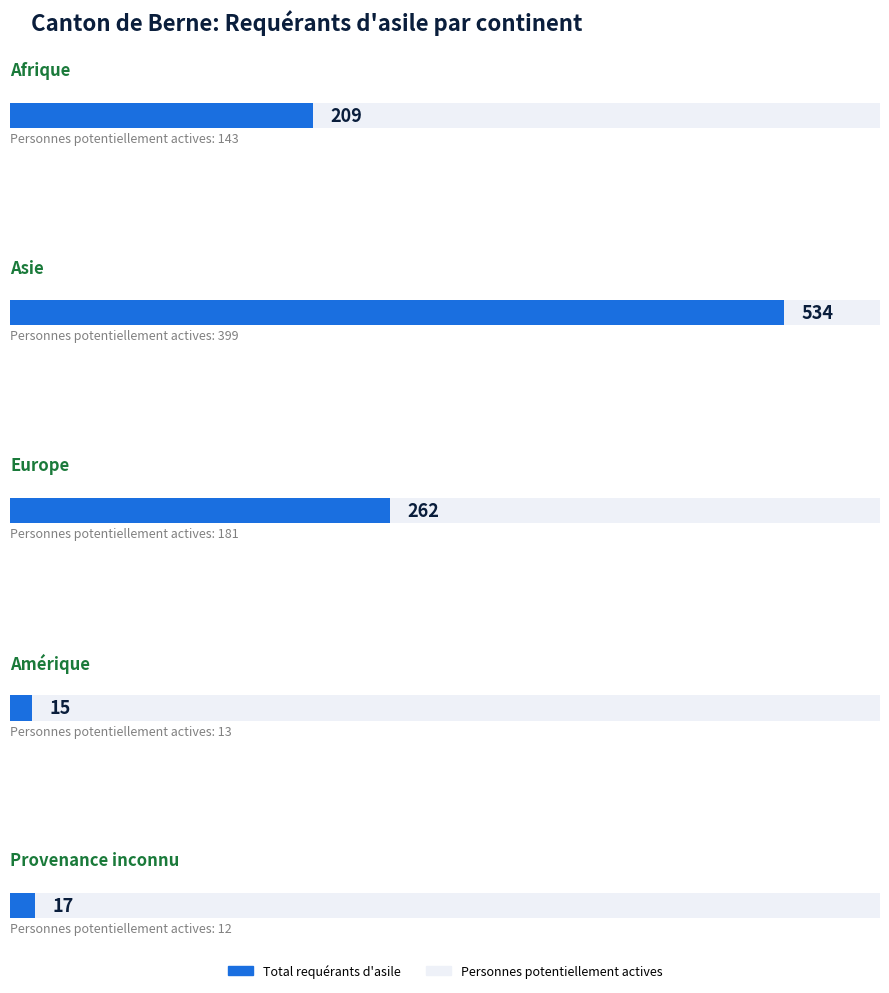

Is it true that Personnes potentiellement actives equals 143 at Afrique?

True